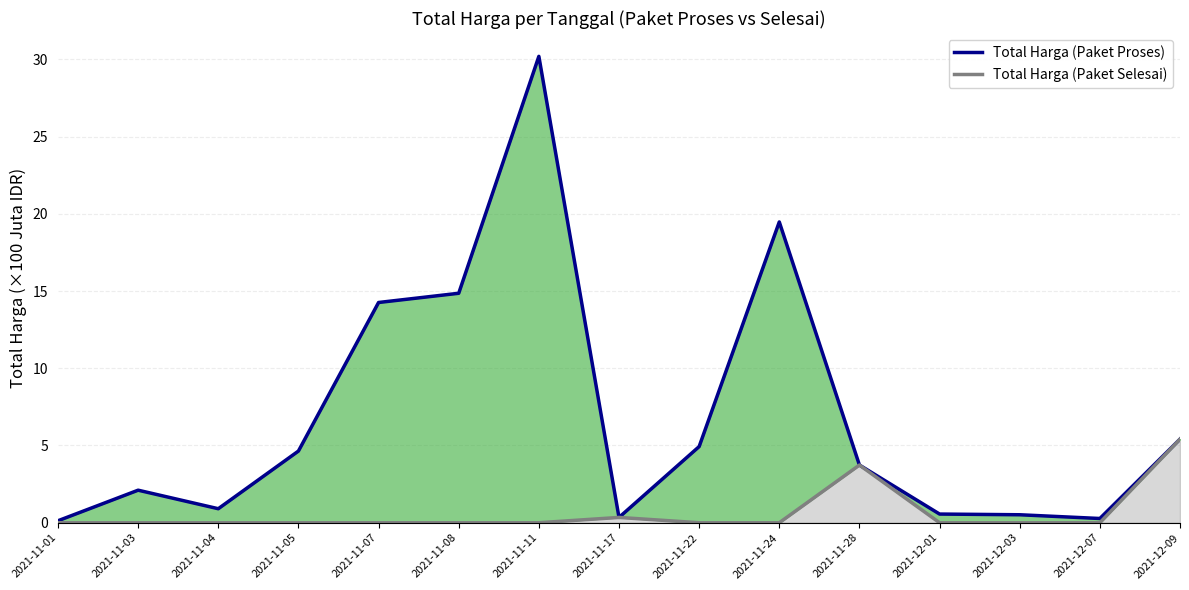

At how many categories does at least one series exceed 7?

4